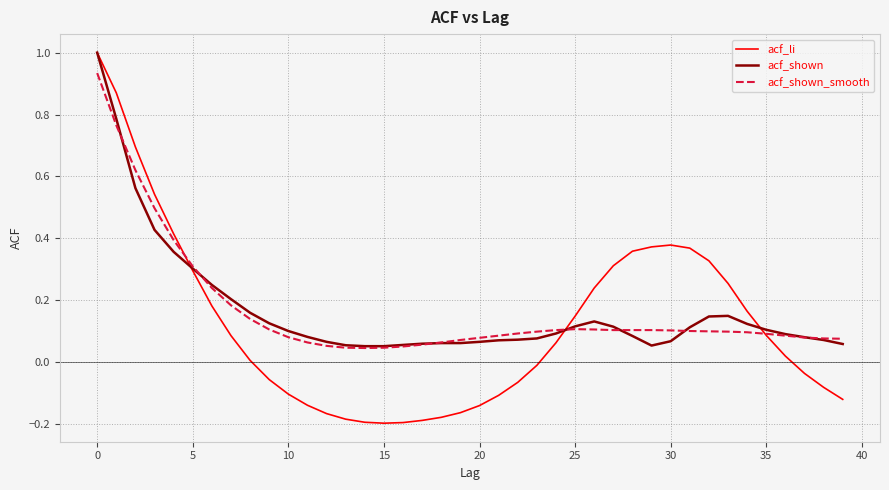

What is the maximum value for acf_shown?

1.0